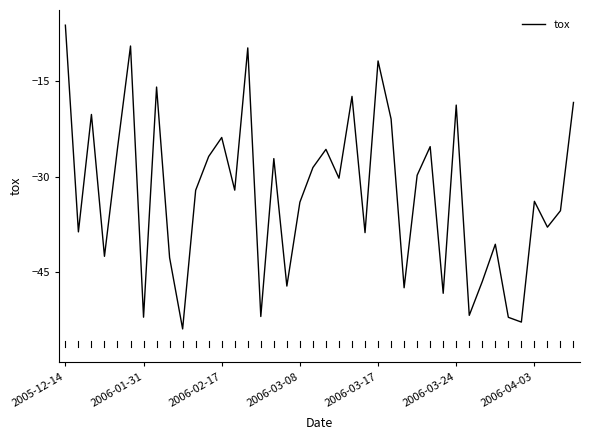

What is the difference between the maximum and minimum values?

47.7